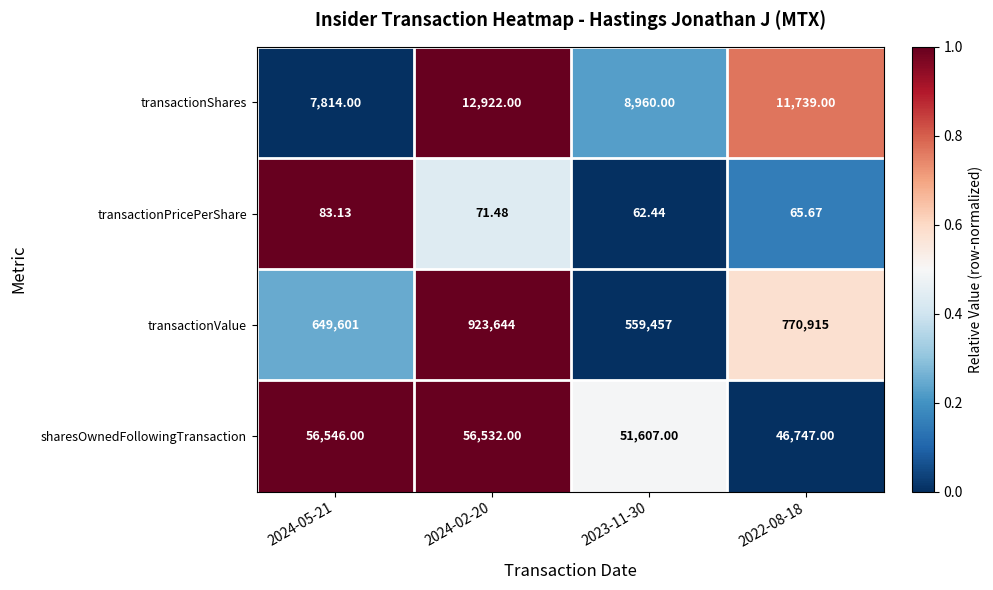

Which series has the widest spread of values?

transactionValue